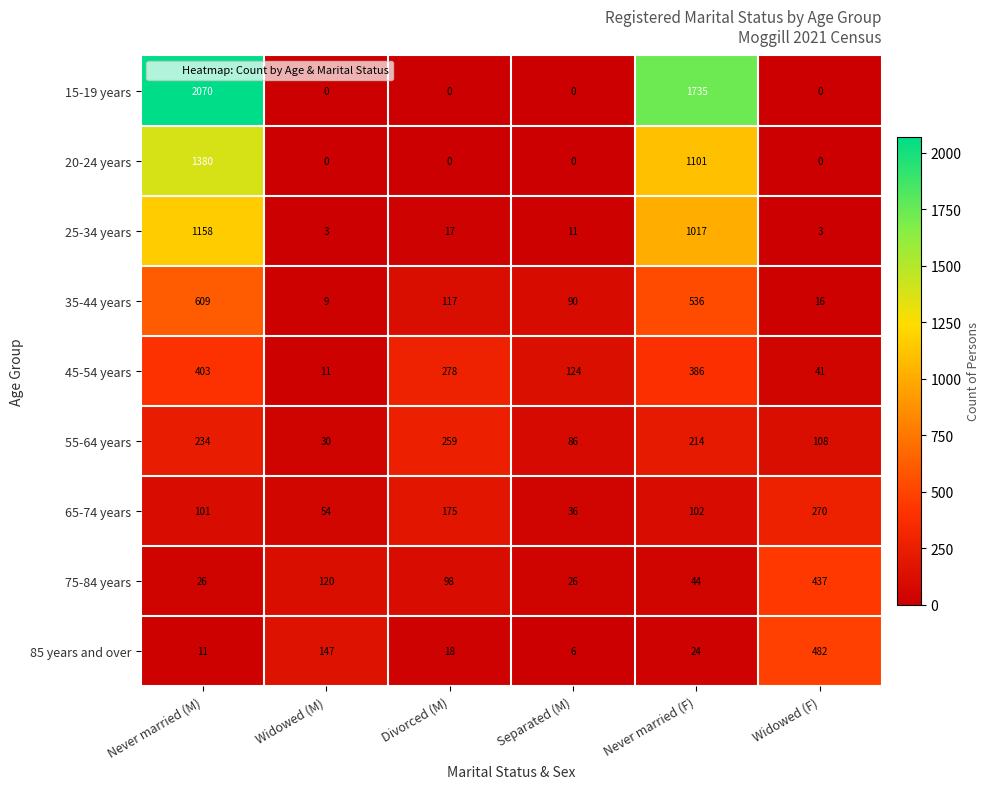

Rank the series by their maximum value, from lowest to highest.

55-64 years, 65-74 years, 45-54 years, 75-84 years, 85 years and over, 35-44 years, 25-34 years, 20-24 years, 15-19 years